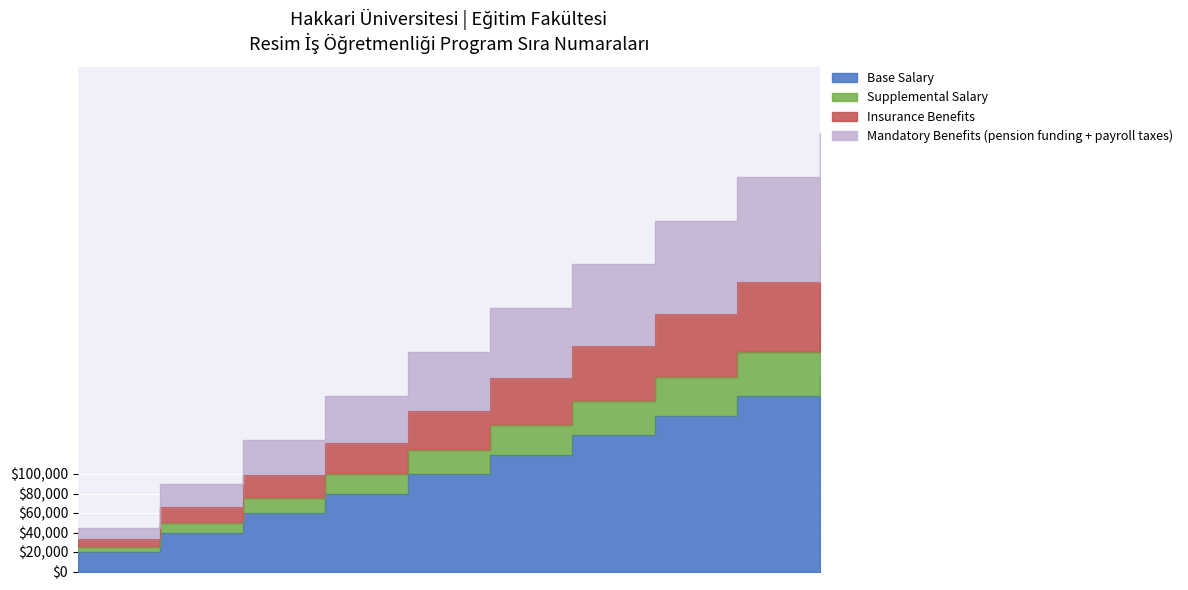

True or false: Base Salary has more than 0 points higher than both neighbors.

False